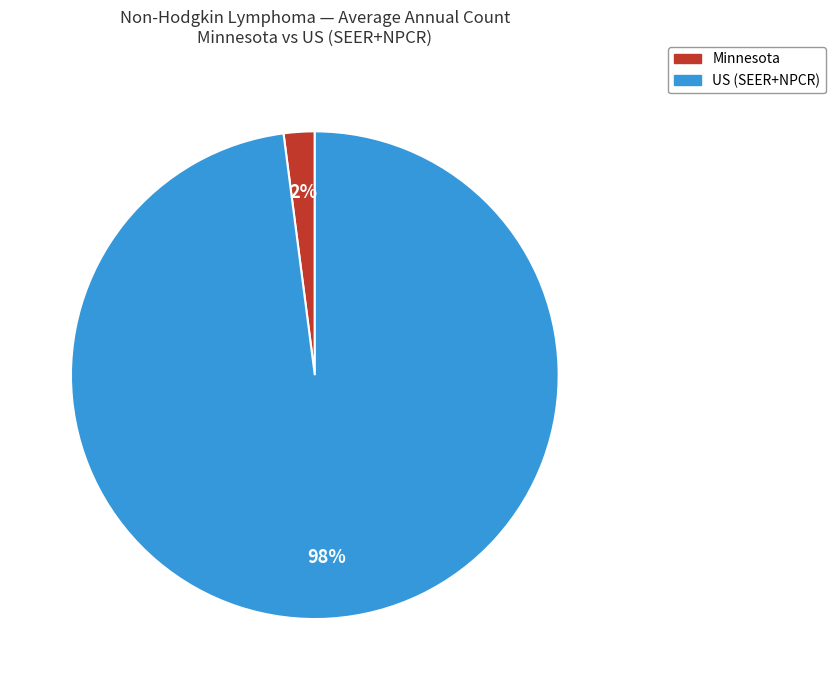

Between Minnesota and US (SEER+NPCR), which is larger?

US (SEER+NPCR)